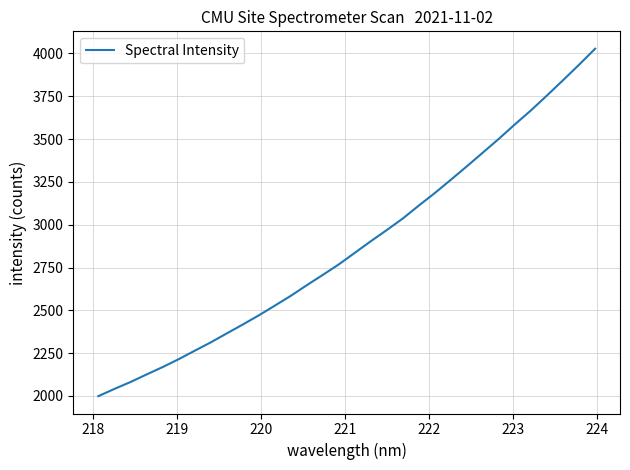

What is the difference between the maximum and minimum values?

2028.6